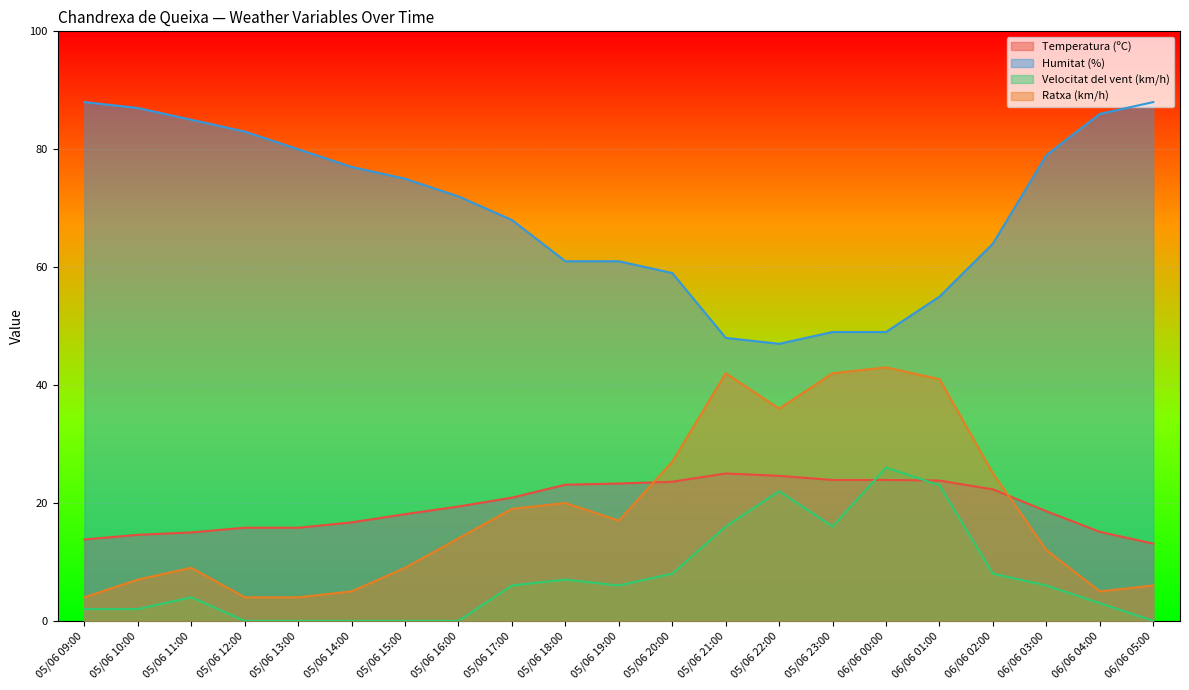

What is the value of the Humitat (%) point at the 19th from the left?

79.0